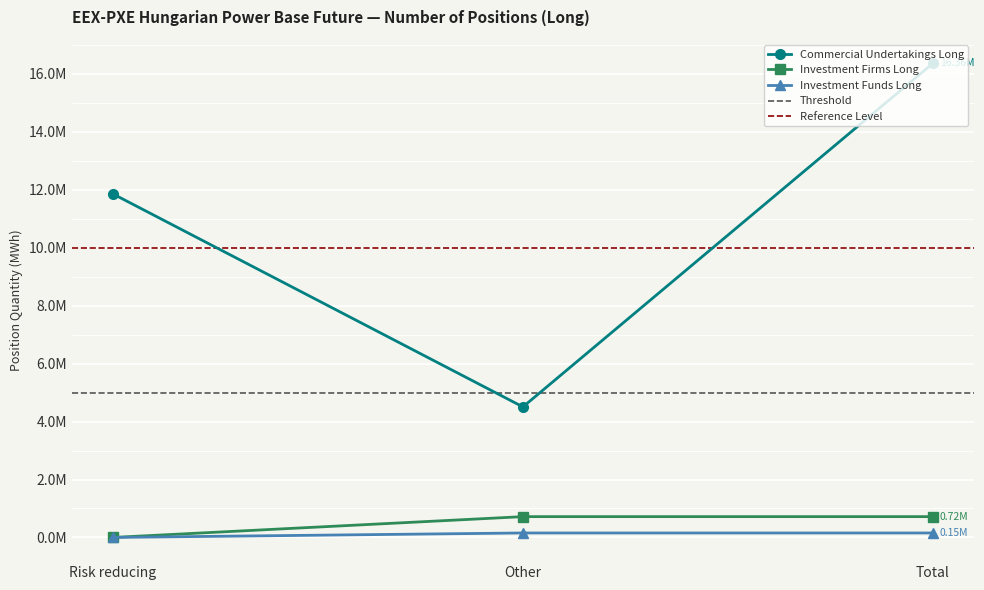

What is the sum of all Investment Firms Long values?

1435878